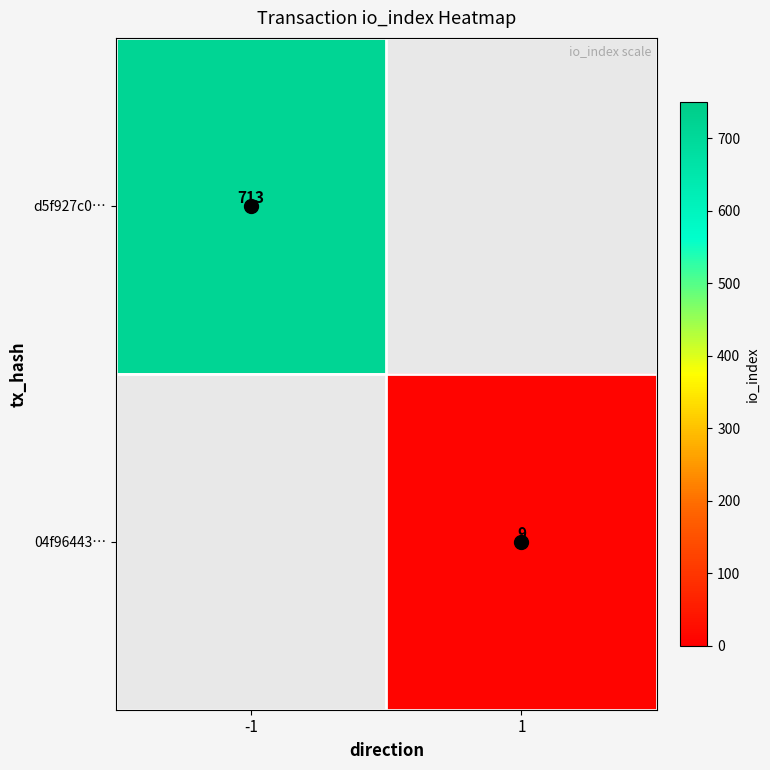

Is it true that d5f927c0… equals 327 at -1?

False